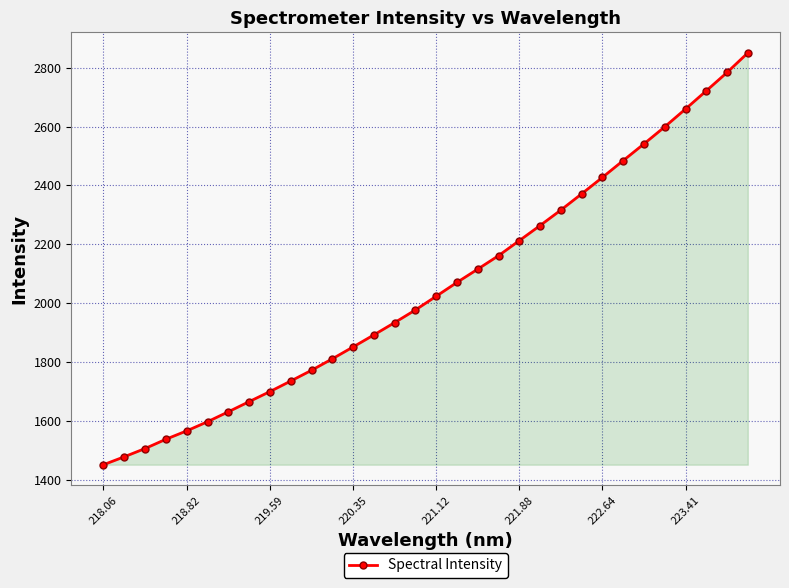

What is the greatest value displayed?

2850.2